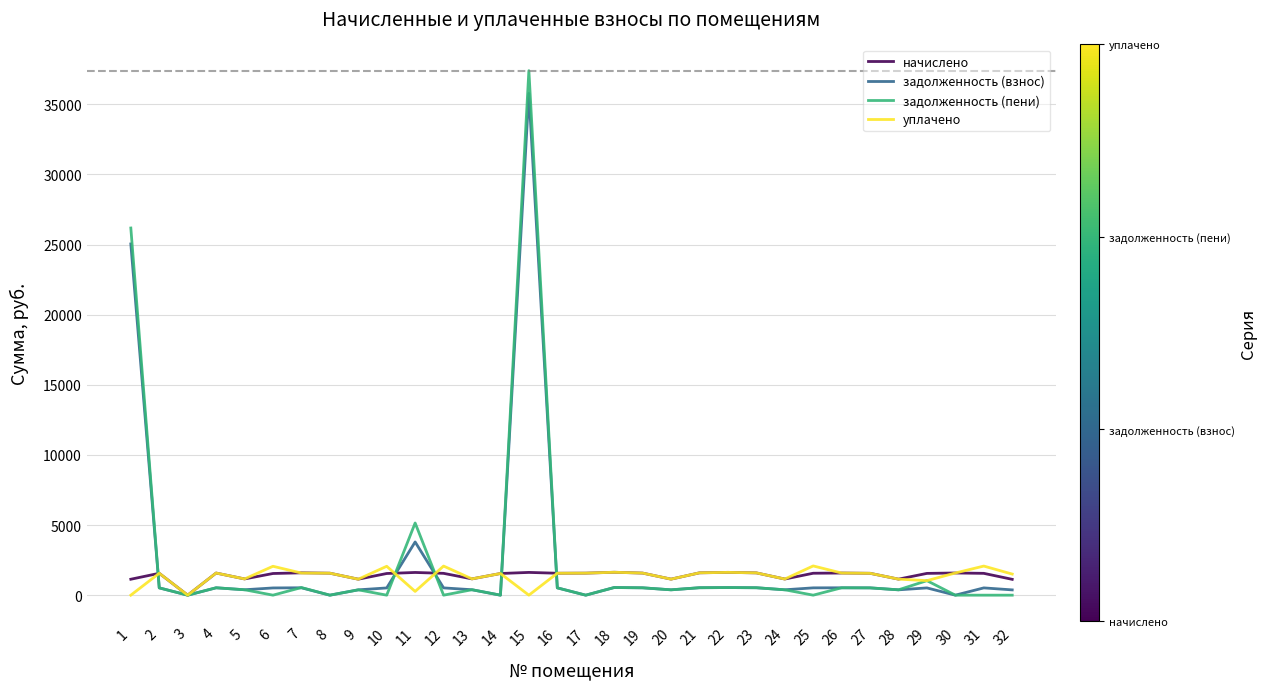

What is the sum of the задолженность (взнос) values at 3 and 29?

517.4